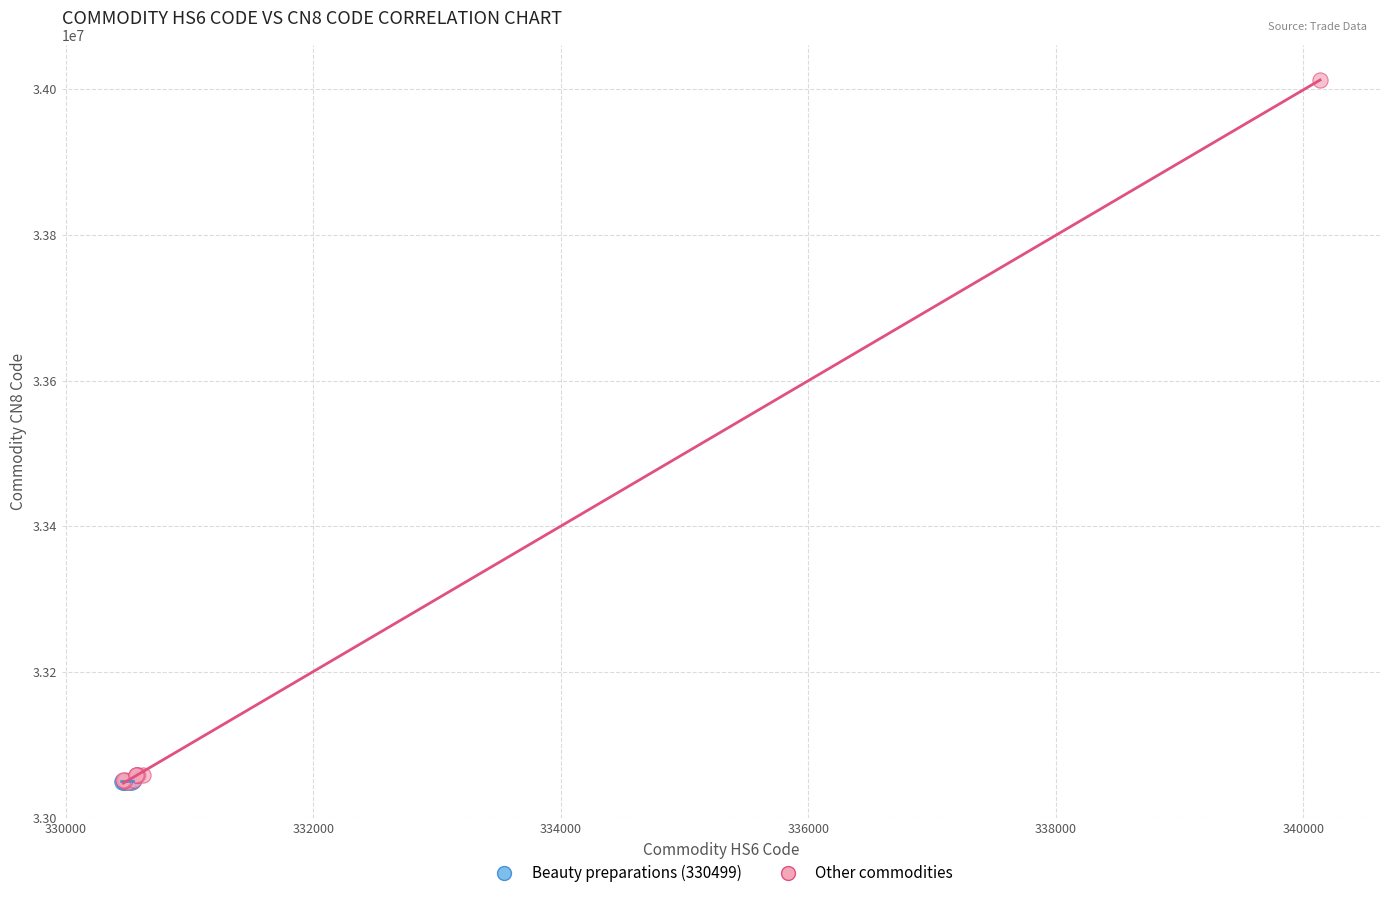

Which series contains the highest Y value?

Other commodities